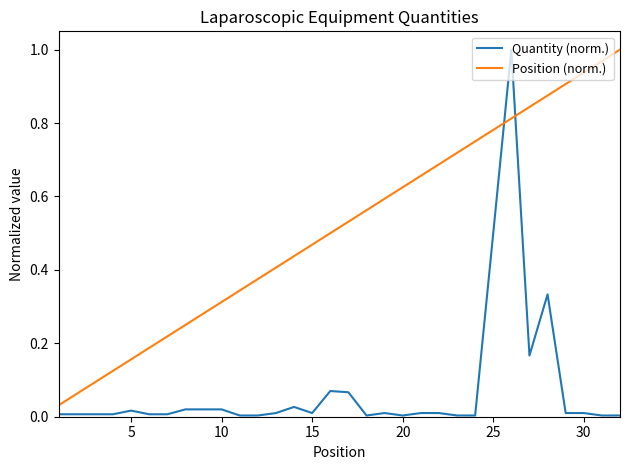

Which series ends up on top after the final intersection of Position (norm.) and Quantity (norm.)?

Position (norm.)